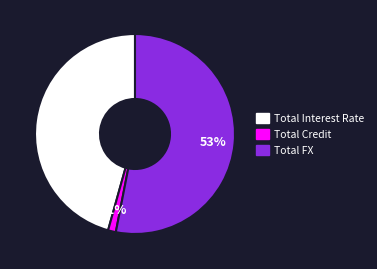

To the nearest percent, what is the difference between the Total FX and Total Interest Rate slice percentages?

7%